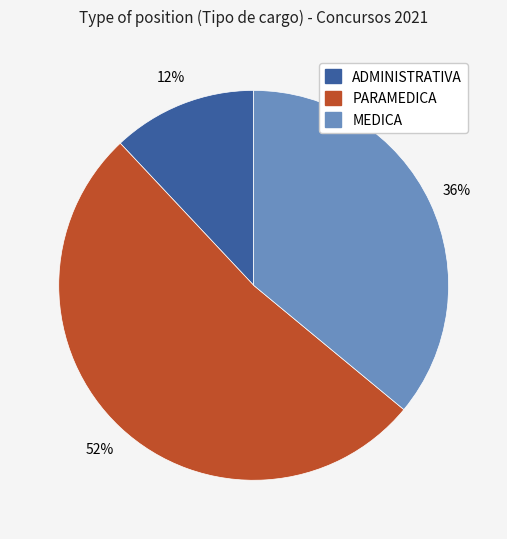

Which category has the biggest portion of the pie?

PARAMEDICA